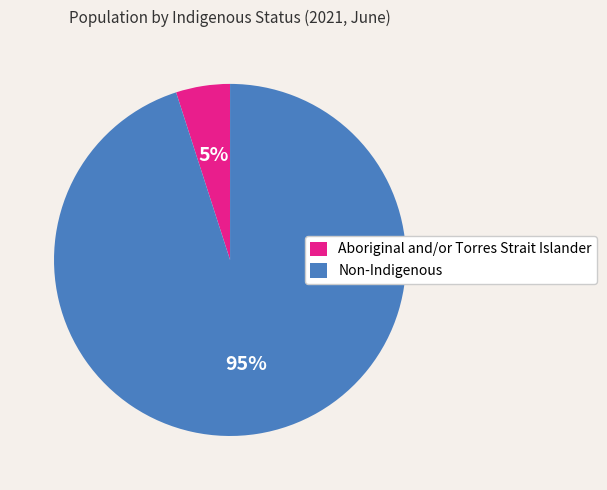

Combined, do Aboriginal and/or Torres Strait Islander and Non-Indigenous account for over 50%?

Yes